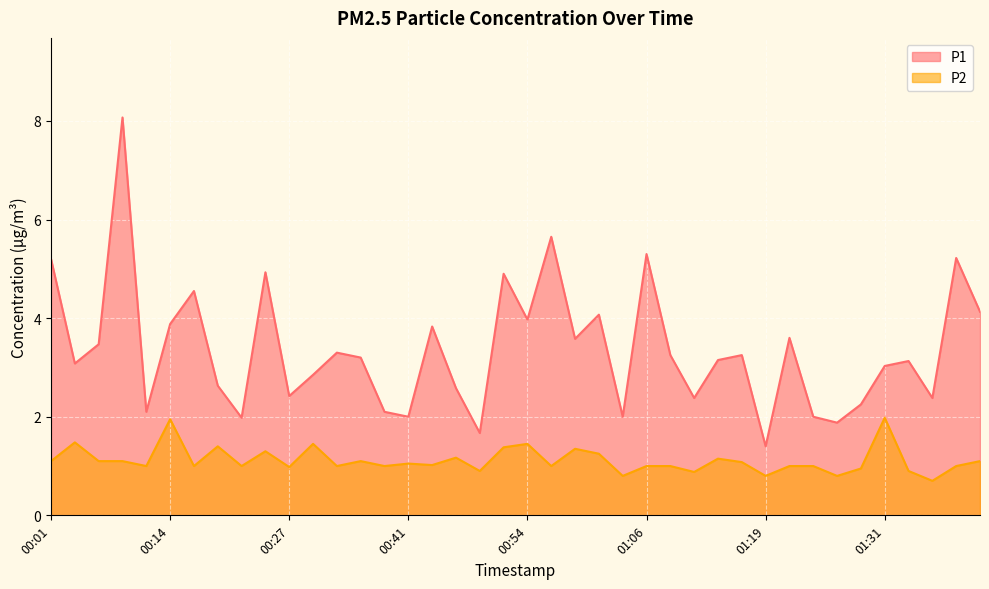

What is the lowest value of the P2 series?

0.7